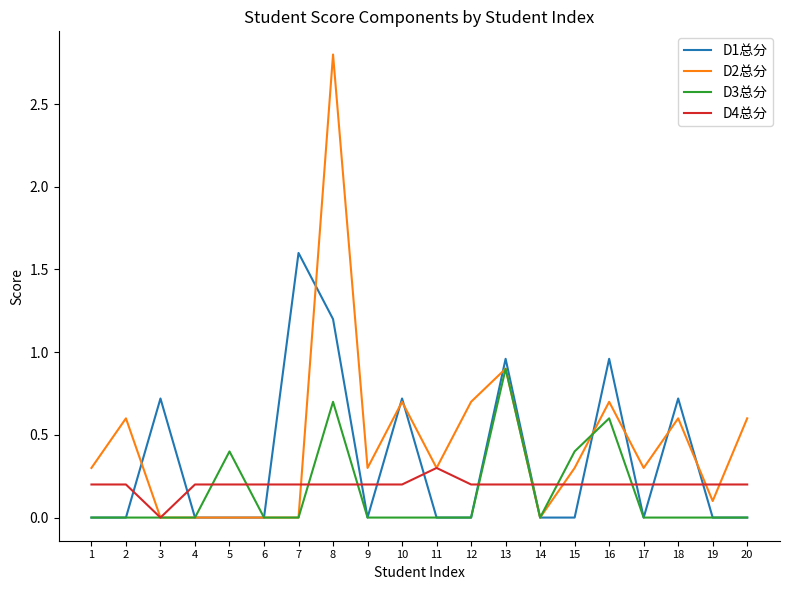

What is the maximum value for D1总分?

1.6